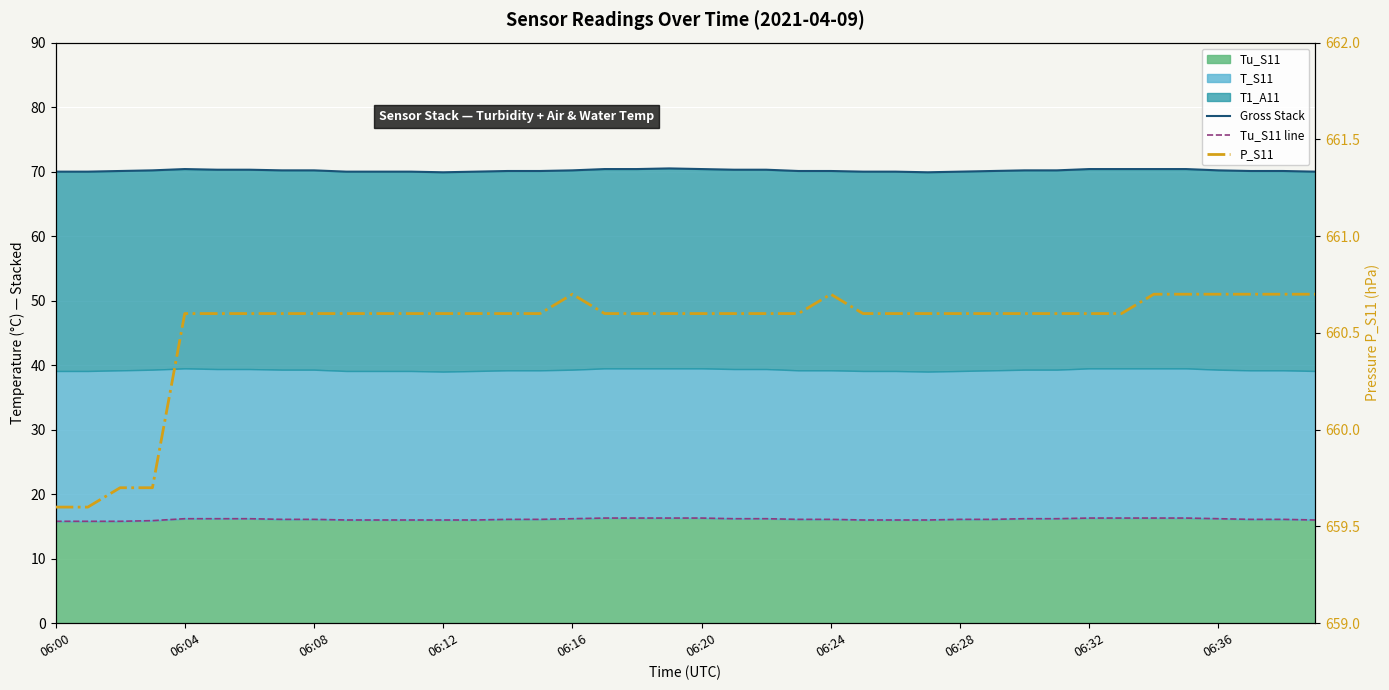

The Gross Stack series shows 20.5 at 06:32. True or false?

False